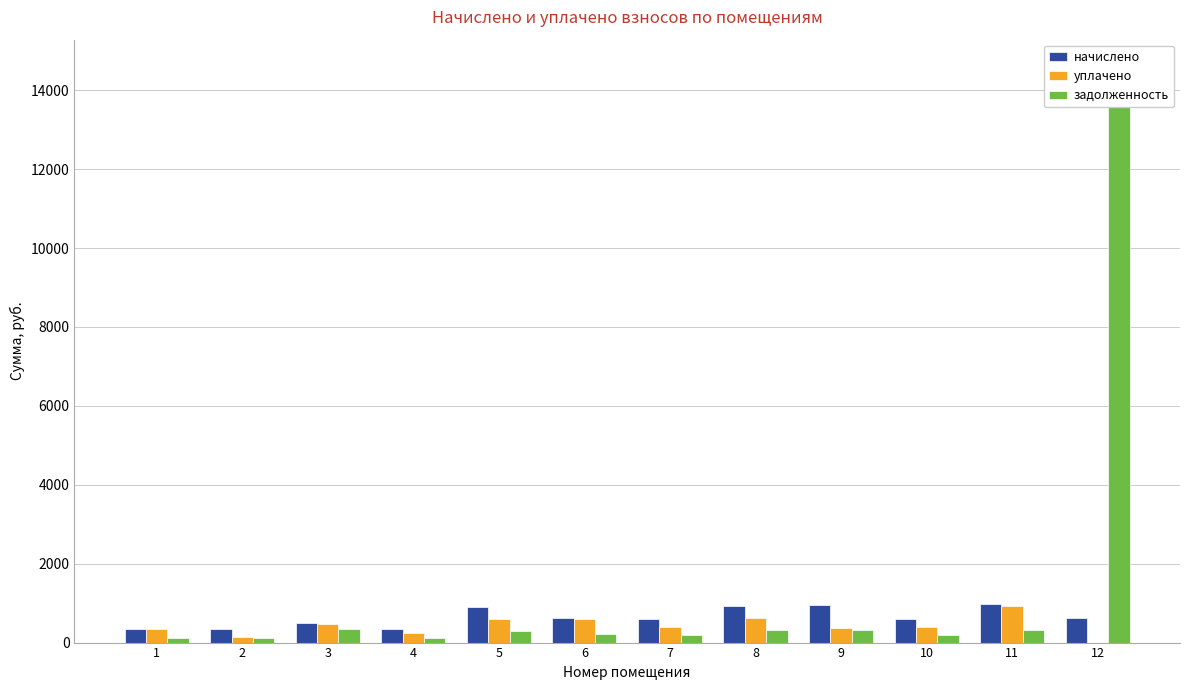

Count the number of data series in this chart.

3